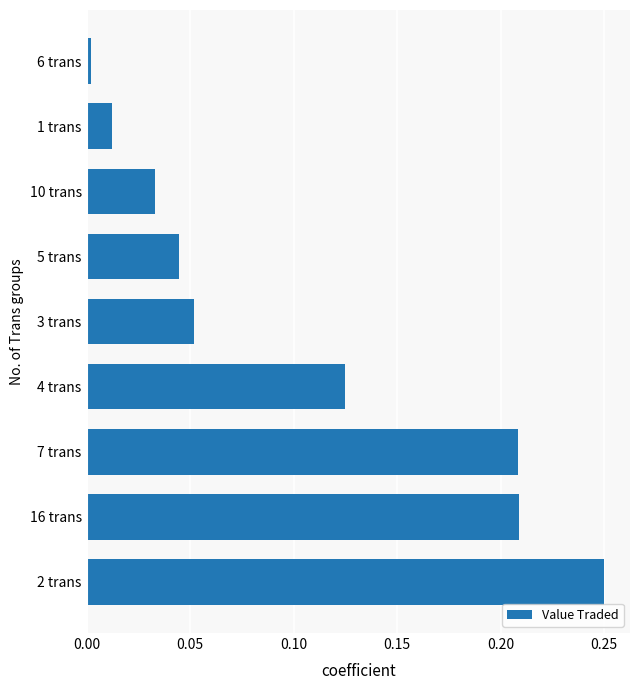

True or false: the data shows 0.1 at 5 trans.

False